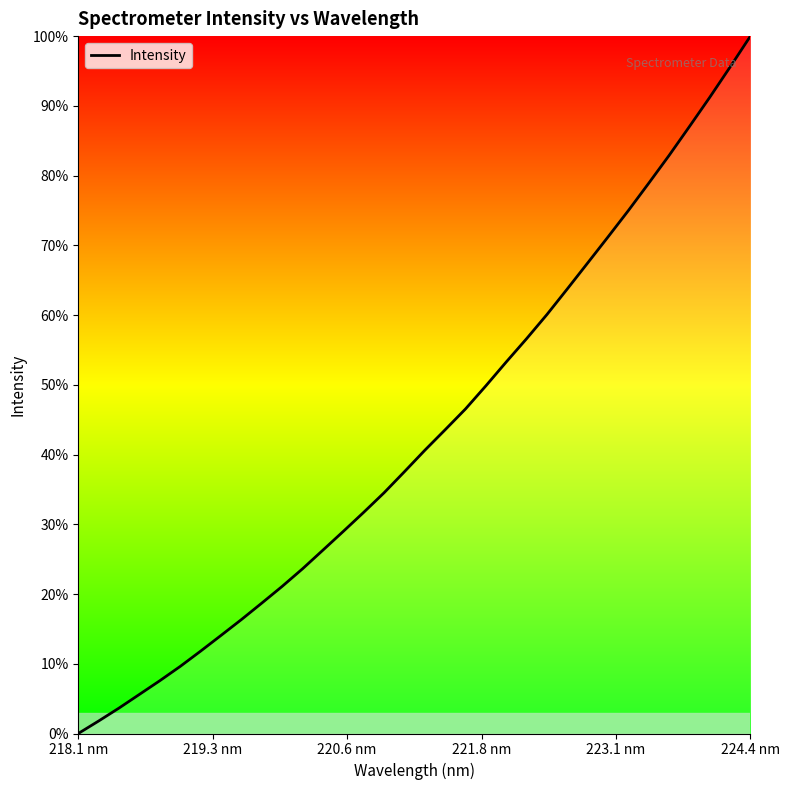

What is the difference between the maximum and minimum values?

100.0